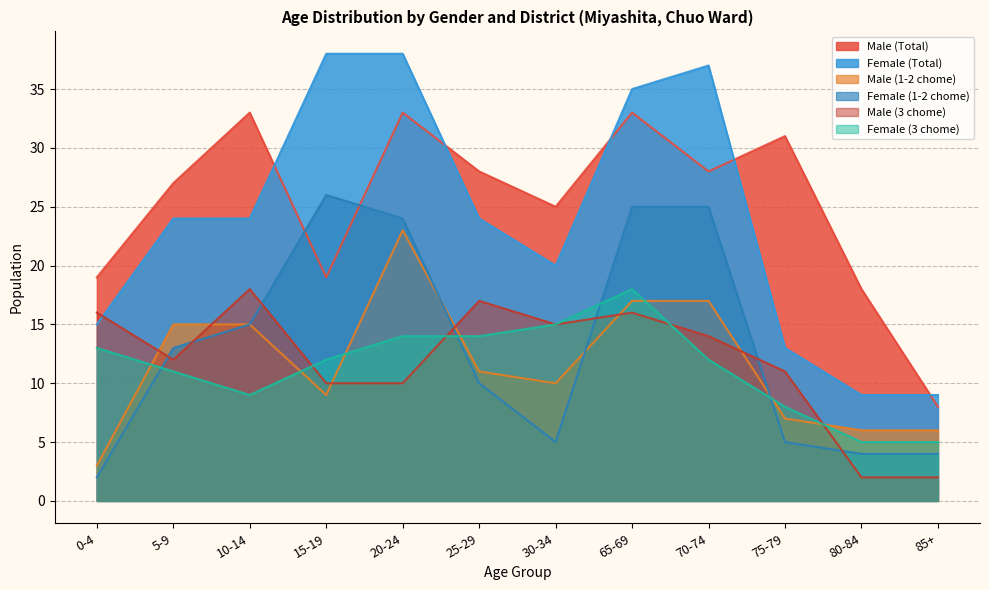

Reading right to left, transcribe all the data shown in this chart.

Male (Total): 85+=8	80-84=18	75-79=31	70-74=28	65-69=33	30-34=25	25-29=28	20-24=33	15-19=19	10-14=33	5-9=27	0-4=19
Female (Total): 85+=9	80-84=9	75-79=13	70-74=37	65-69=35	30-34=20	25-29=24	20-24=38	15-19=38	10-14=24	5-9=24	0-4=15
Male (1-2 chome): 85+=6	80-84=6	75-79=7	70-74=17	65-69=17	30-34=10	25-29=11	20-24=23	15-19=9	10-14=15	5-9=15	0-4=3
Female (1-2 chome): 85+=4	80-84=4	75-79=5	70-74=25	65-69=25	30-34=5	25-29=10	20-24=24	15-19=26	10-14=15	5-9=13	0-4=2
Male (3 chome): 85+=2	80-84=2	75-79=11	70-74=14	65-69=16	30-34=15	25-29=17	20-24=10	15-19=10	10-14=18	5-9=12	0-4=16
Female (3 chome): 85+=5	80-84=5	75-79=8	70-74=12	65-69=18	30-34=15	25-29=14	20-24=14	15-19=12	10-14=9	5-9=11	0-4=13